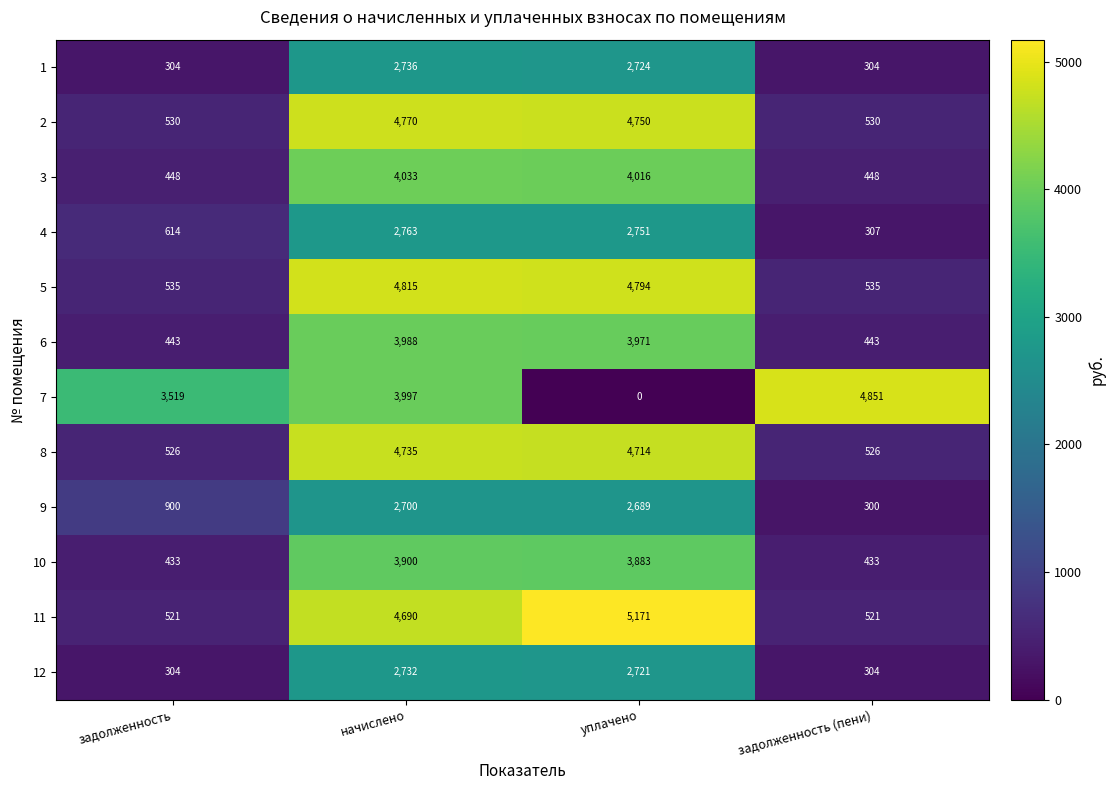

At which label is 4 closest to 1535?

задолженность